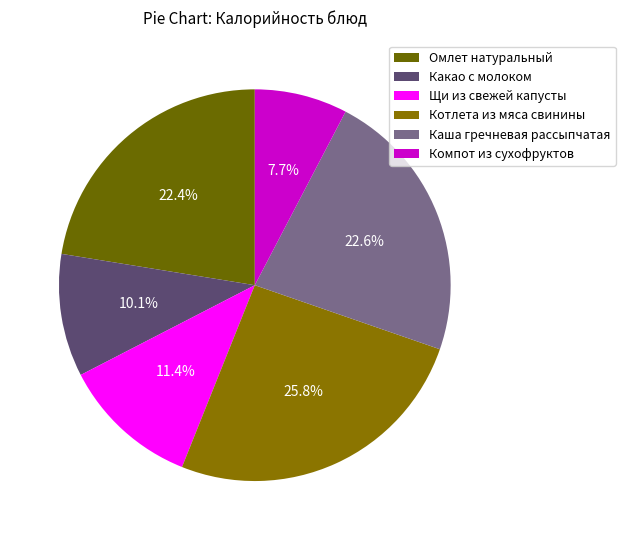

Is it true that Омлет натуральный is 22% of the pie?

True